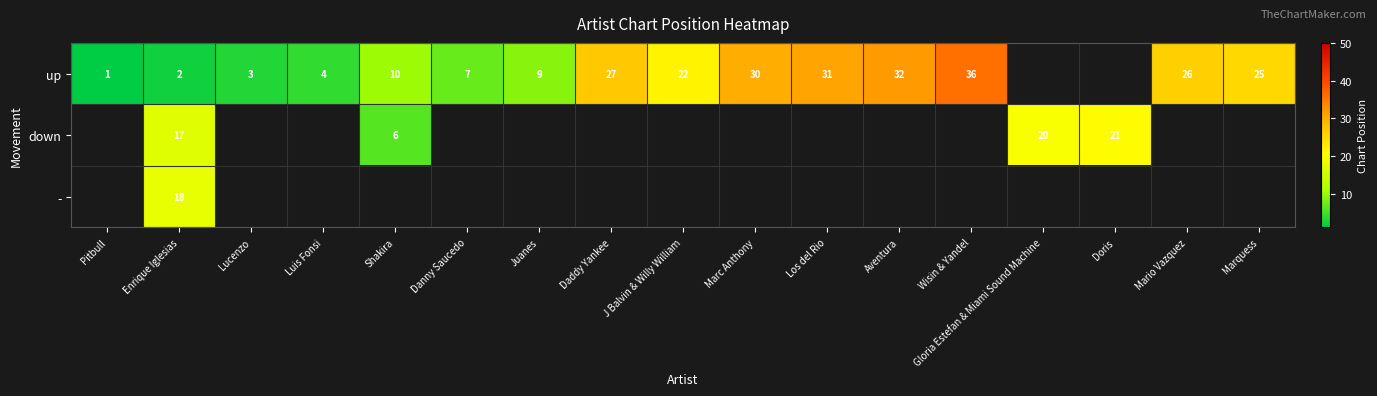

Which label corresponds to the largest value in the chart?

Wisin & Yandel